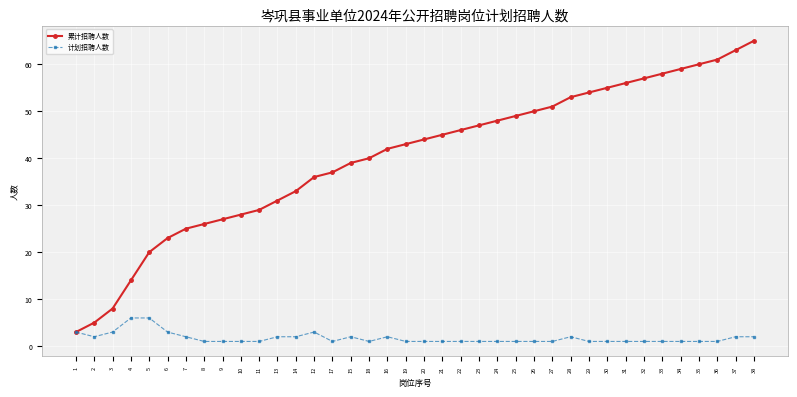

Which label corresponds to the largest value in the chart?

38